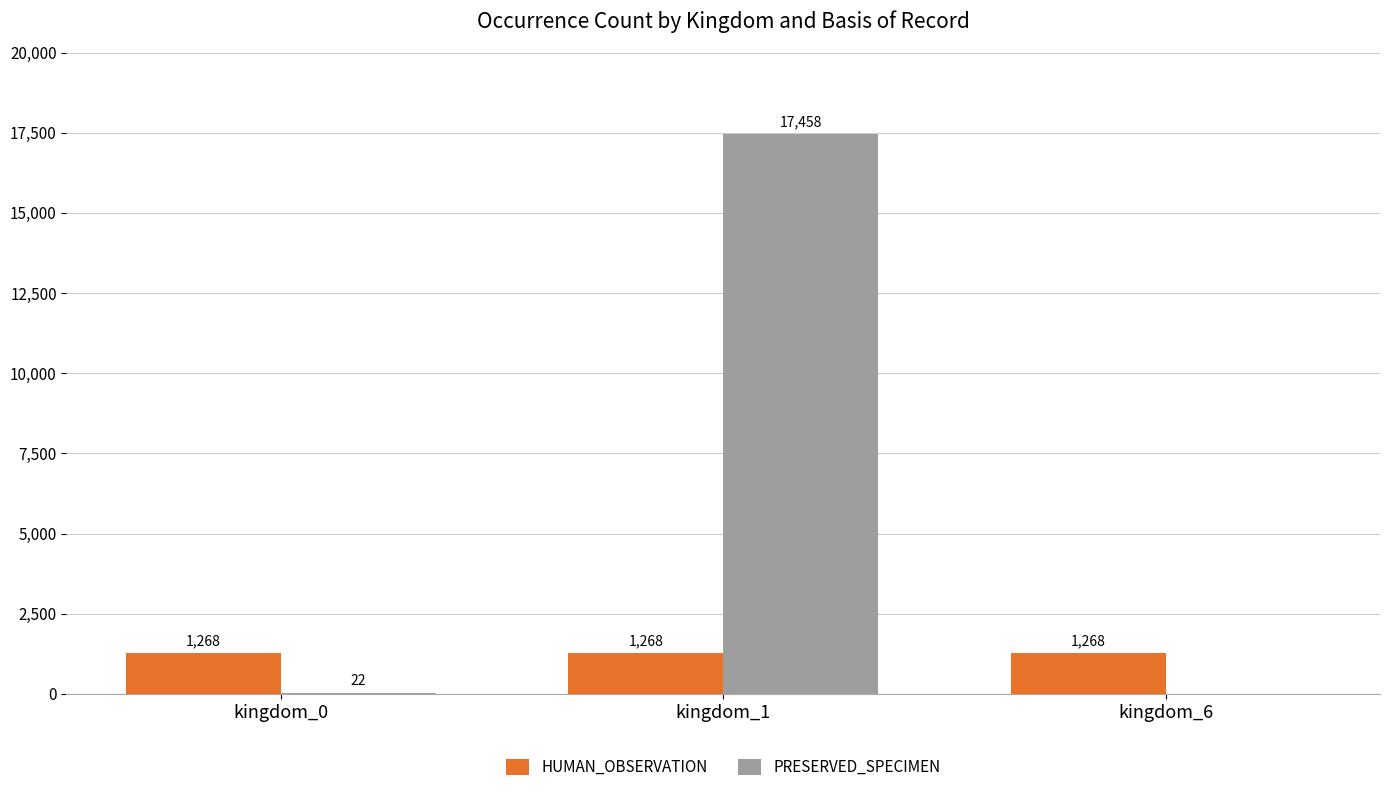

What is the greatest value displayed?

17458